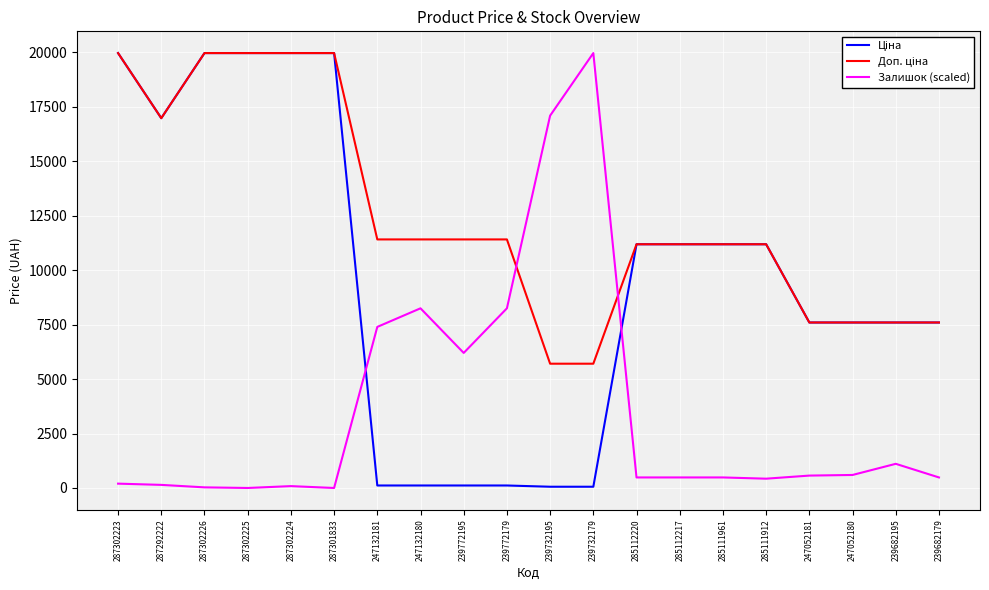

What is the total value across all series at 247052181?

15761.8